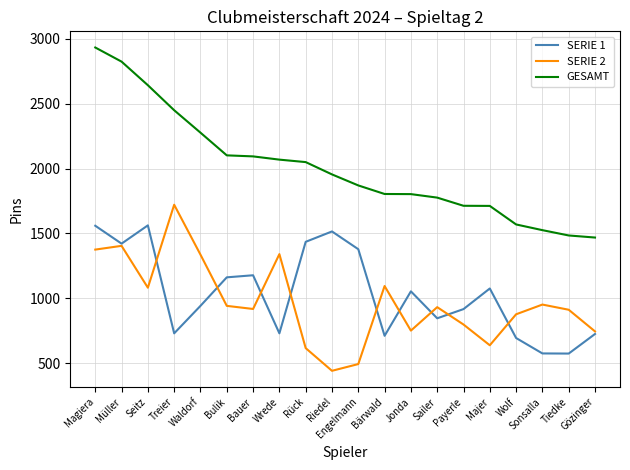

Does the chart have visible grid lines?

Yes